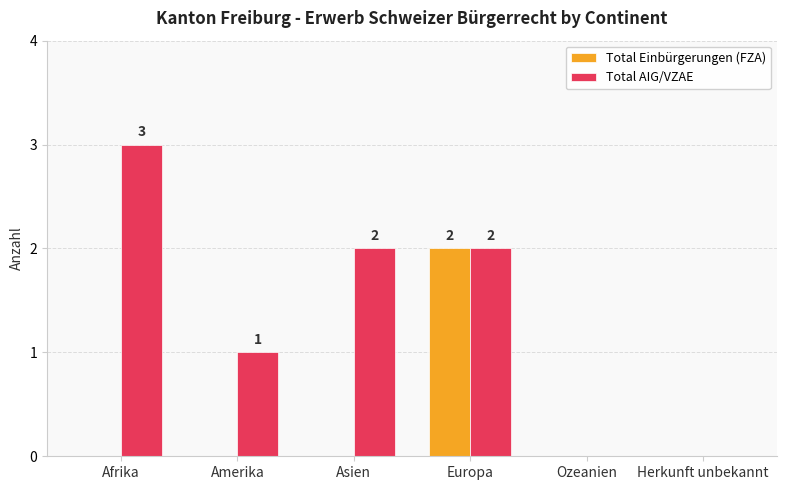

Is it true that Total AIG/VZAE equals 2 at Asien?

True